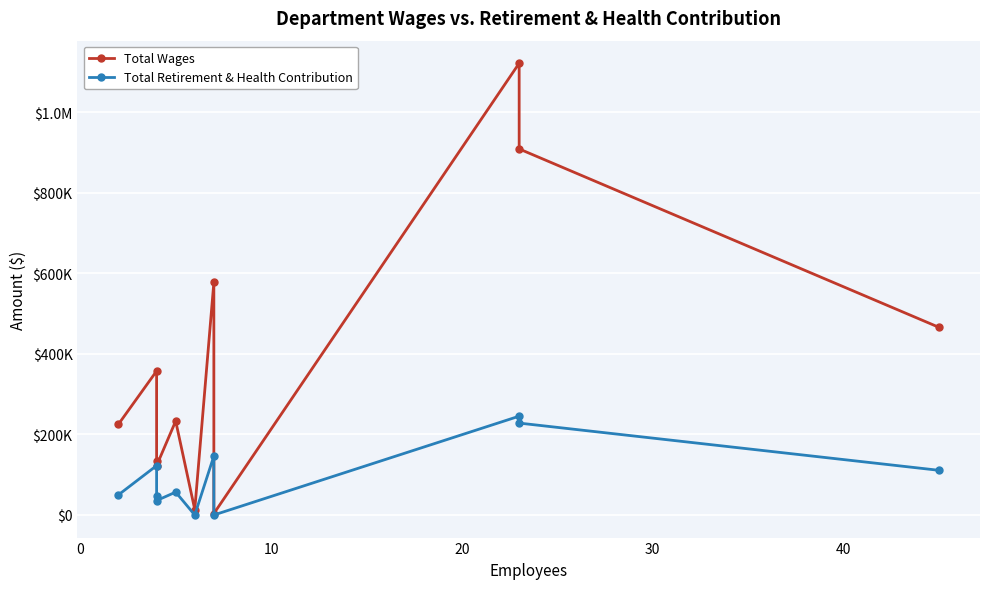

Rank the series by their average value, from highest to lowest.

Total Wages, Total Retirement & Health Contribution